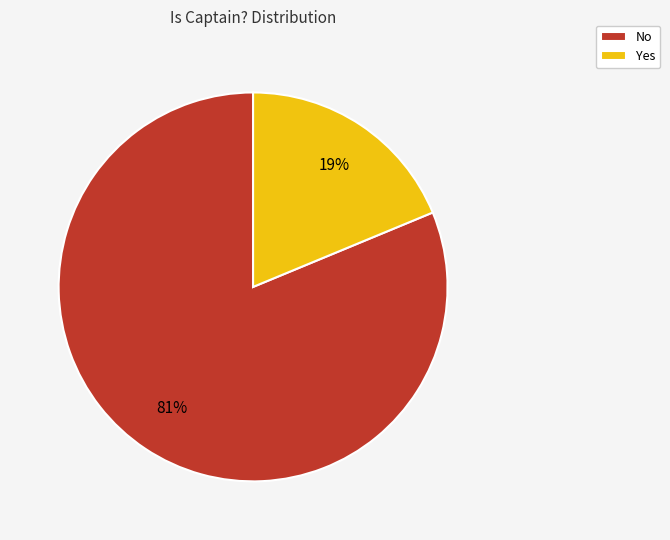

To the nearest percent, what is the combined percentage of Yes and No?

100%